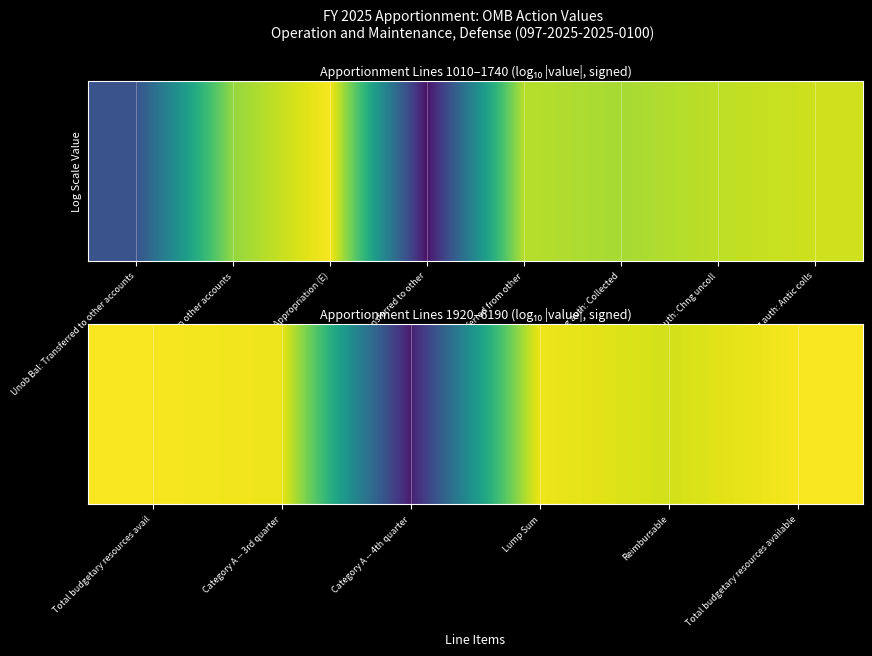

Reading left to right, transcribe all the data shown in this chart.

10.7	10.4	-9.2	10.4	9.5	10.7